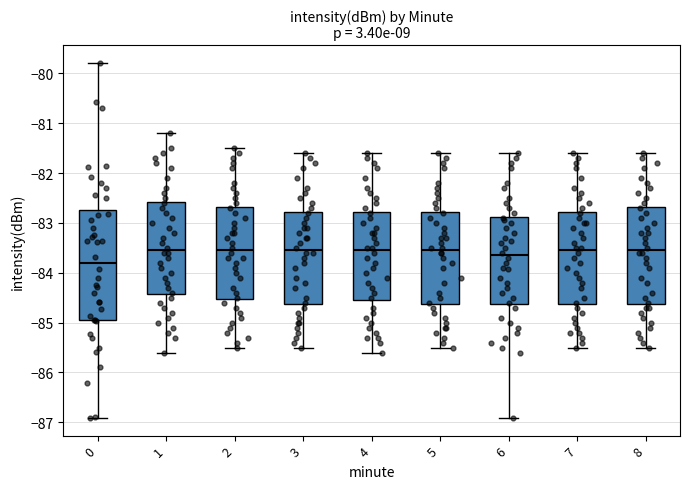

Which box's median line is the lowest?

0